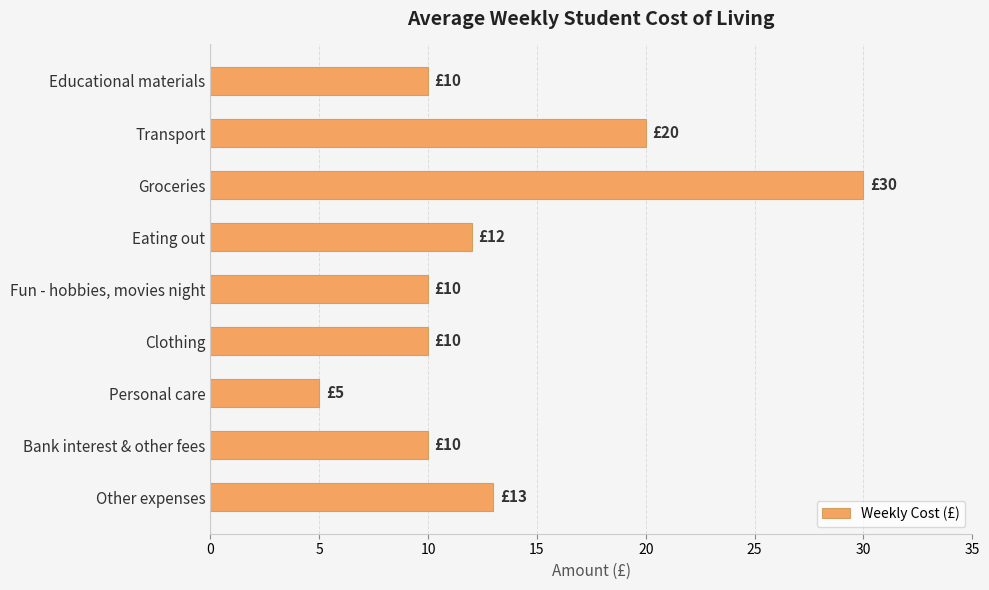

What is the sum of all values?

120